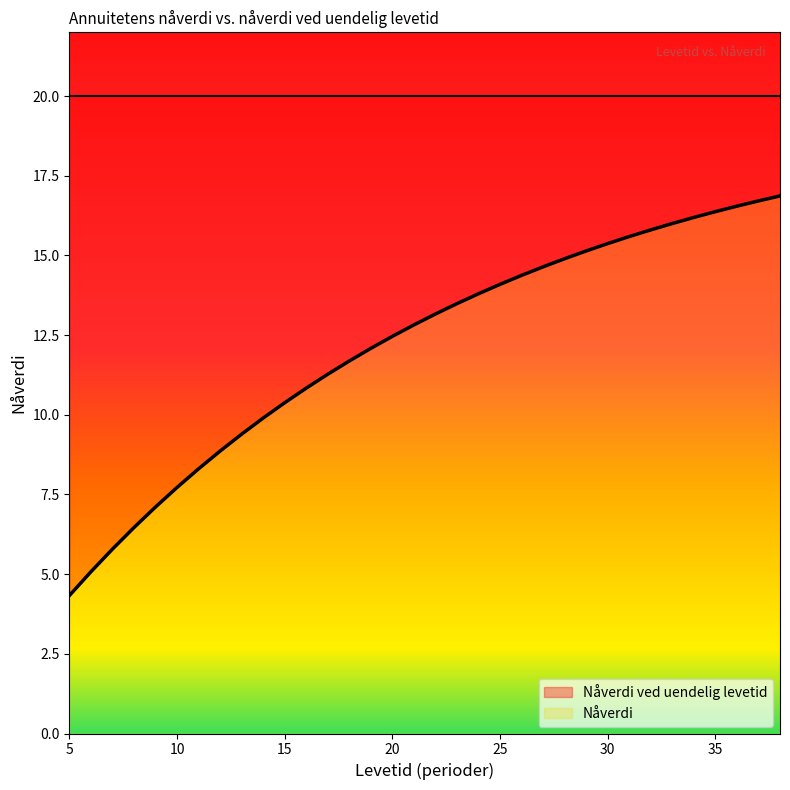

Reading left to right, what are all the values shown in this chart?

4.3	5.1	5.8	6.5	7.1	7.7	8.3	8.9	9.4	9.9	10.4	10.8	11.3	11.7	12.1	12.5	12.8	13.2	13.5	13.8	14.1	14.4	14.6	14.9	15.1	15.4	15.6	15.8	16.0	16.2	16.4	16.5	16.7	16.9